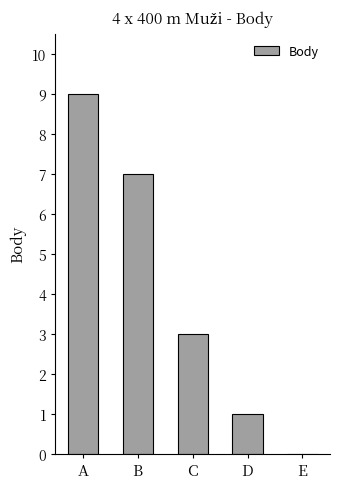

The value at A is 9. True or false?

True